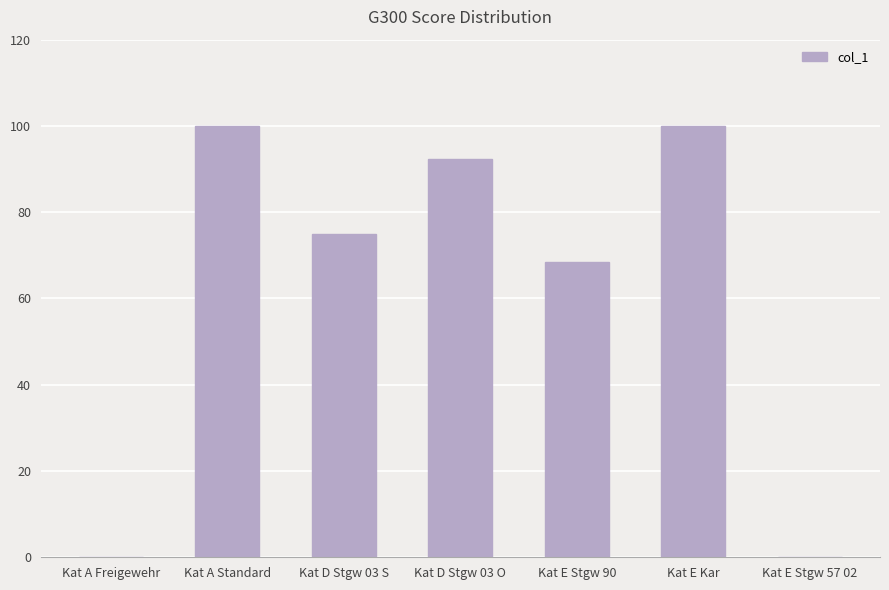

What is the maximum value shown in the chart?

100.0